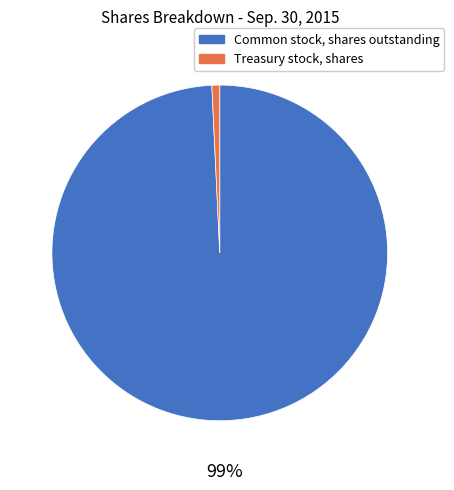

To the nearest percent, what percentage of the pie is Treasury stock, shares?

1%